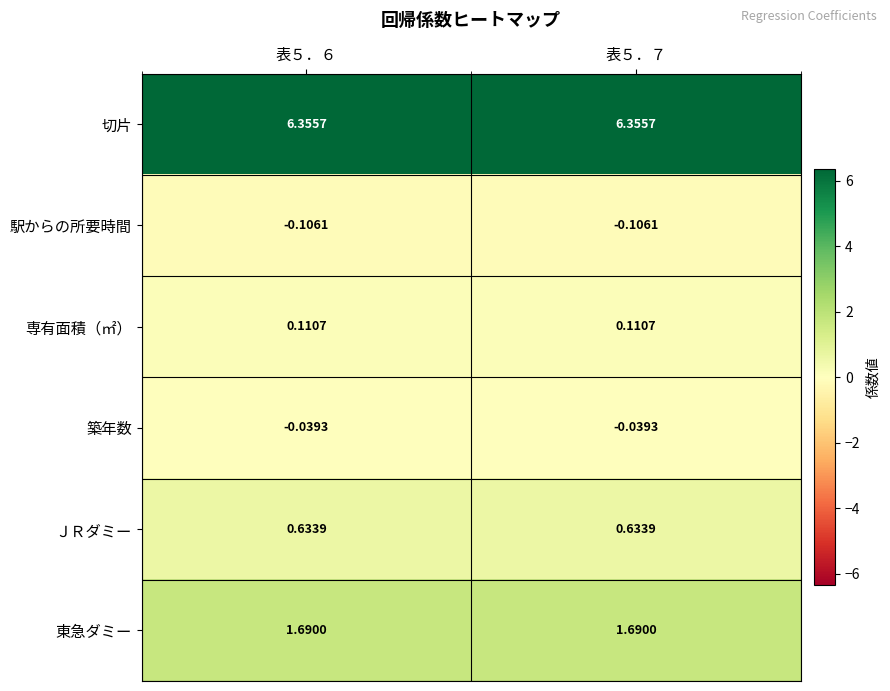

Is the value of 駅からの所要時間 at 表５．７ greater than the value of ＪＲダミー at 表５．６?

No